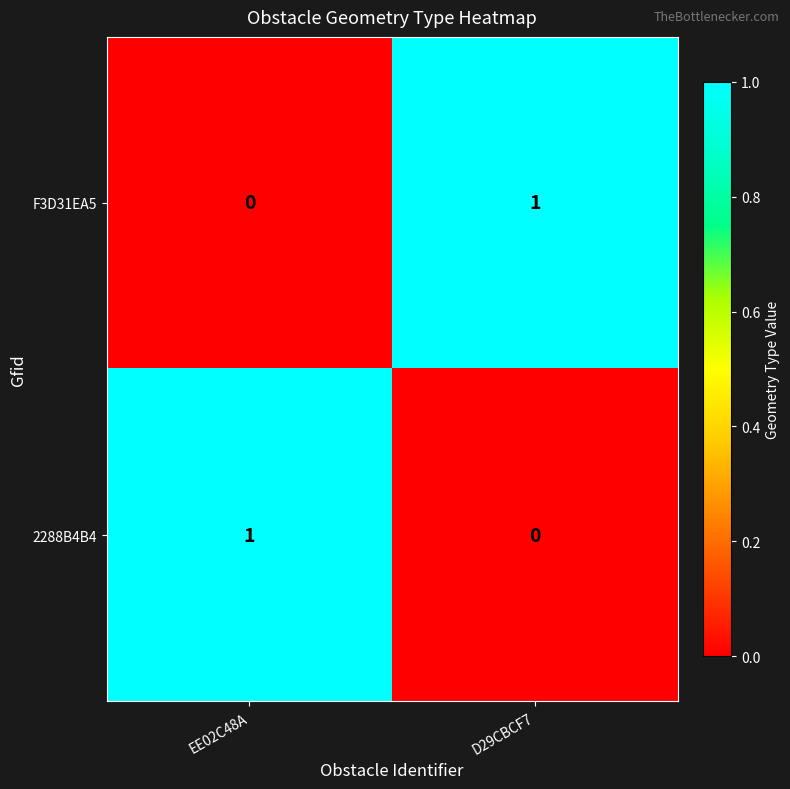

Is the value of 2288B4B4 at EE02C48A greater than the value of F3D31EA5 at EE02C48A?

Yes